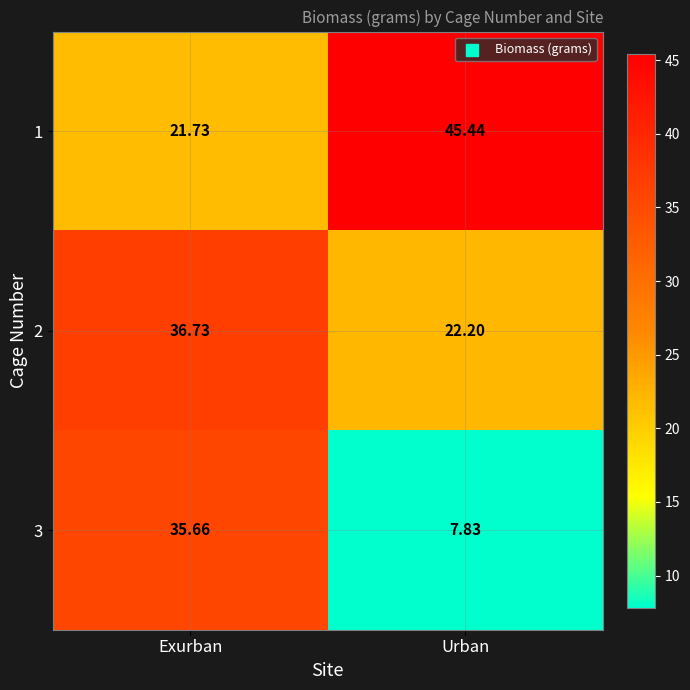

Is the value of 1 at Urban greater than the value of 2 at Urban?

Yes